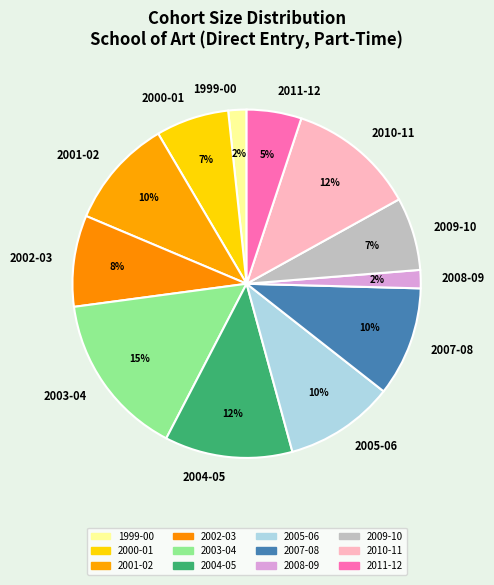

To the nearest percent, what percentage of the pie is 2002-03?

8%